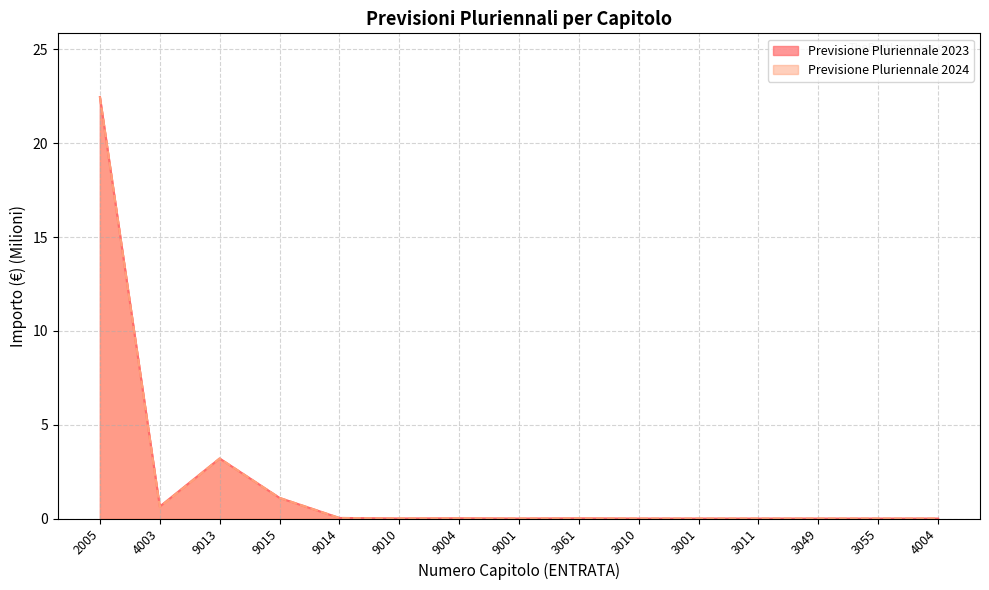

How many lines are shown in the chart?

2